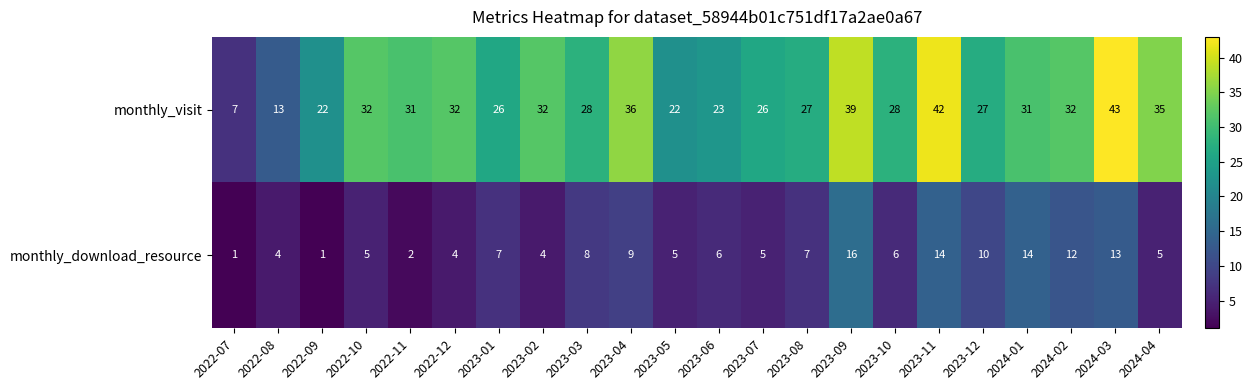

True or false: monthly_download_resource has a value of 5 at 2024-04.

True